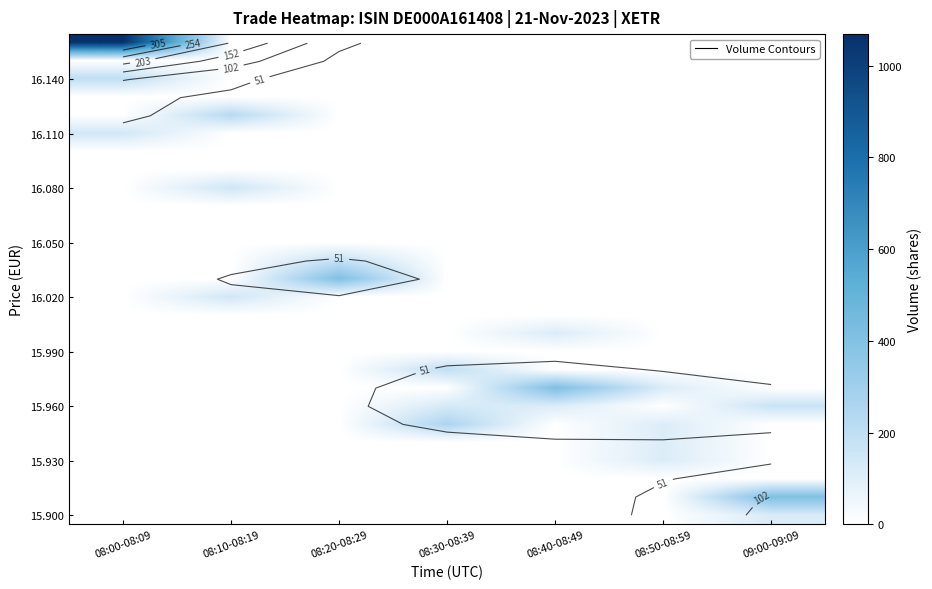

The 15.900 series shows 121 at 09:00-09:09. True or false?

True